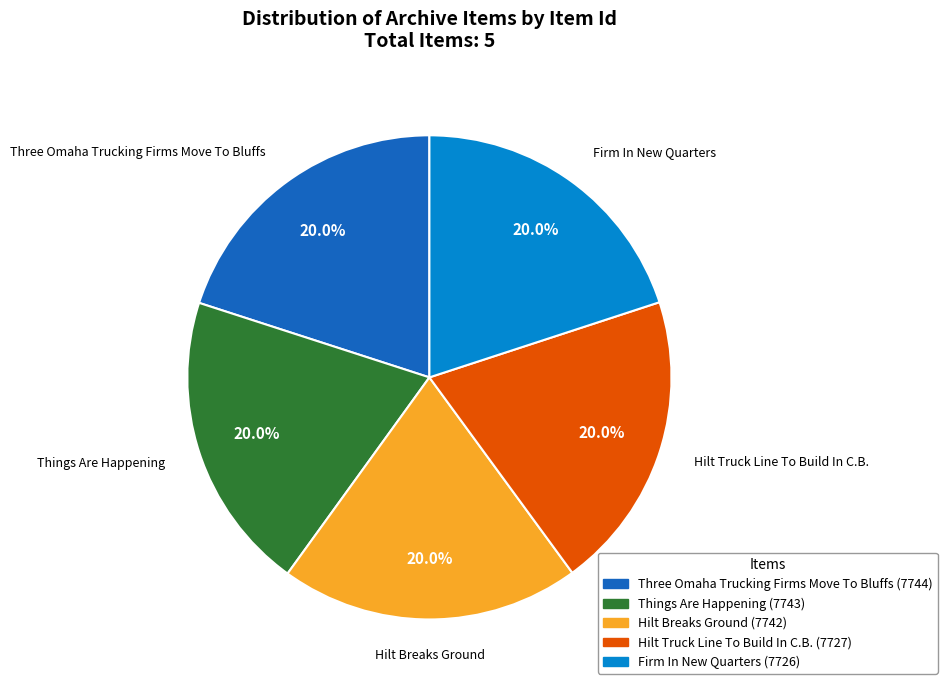

What is the ratio of the value at Hilt Breaks Ground to the value at Firm In New Quarters?

1.0